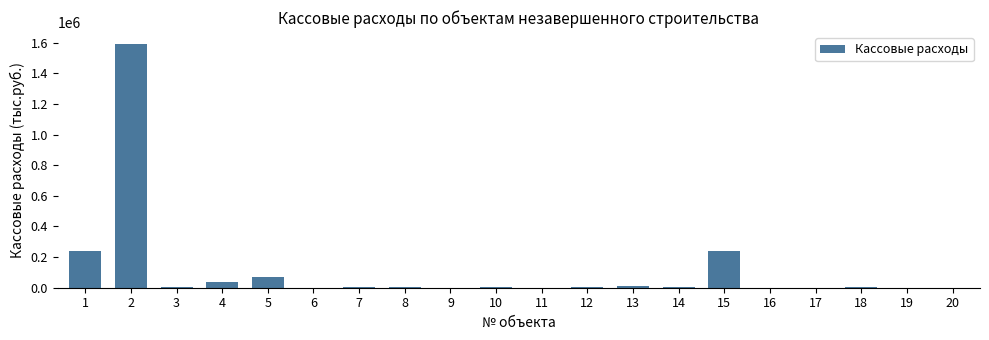

The chart shows a value of 8413.2 at 13. True or false?

True